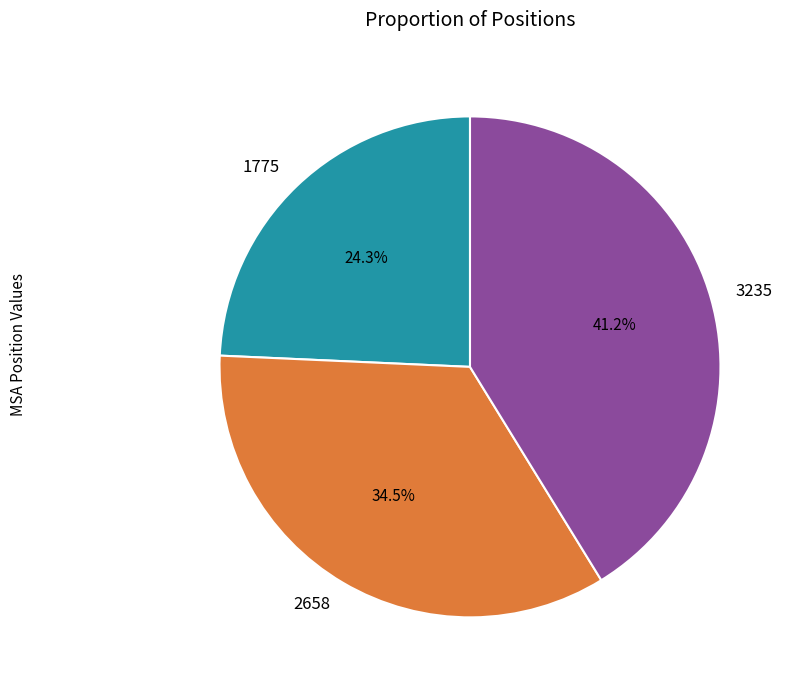

Do 1775 and 2658 together represent more than half of the pie?

Yes